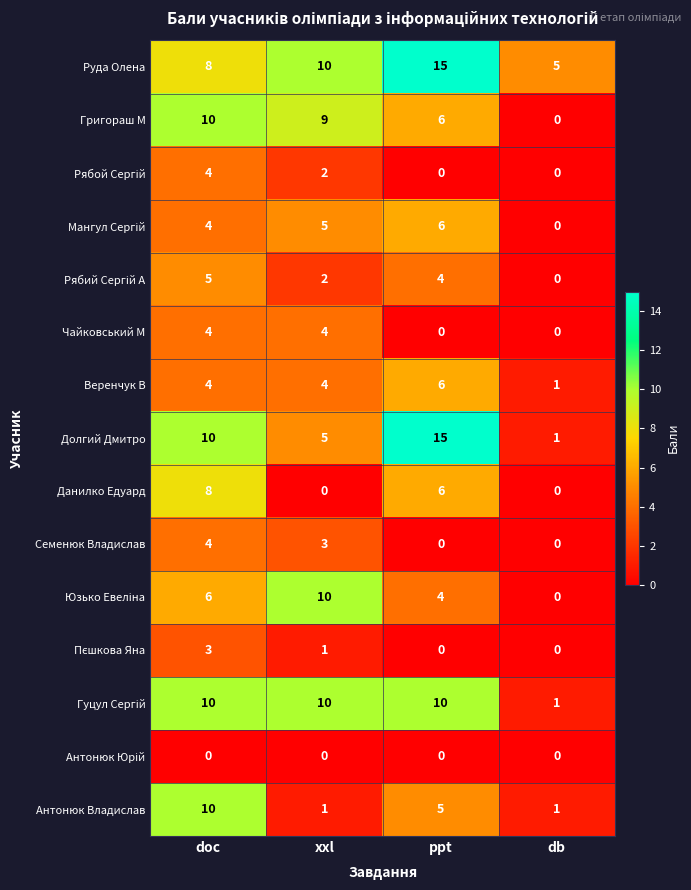

What is the spread (max minus min) of values at doc?

10